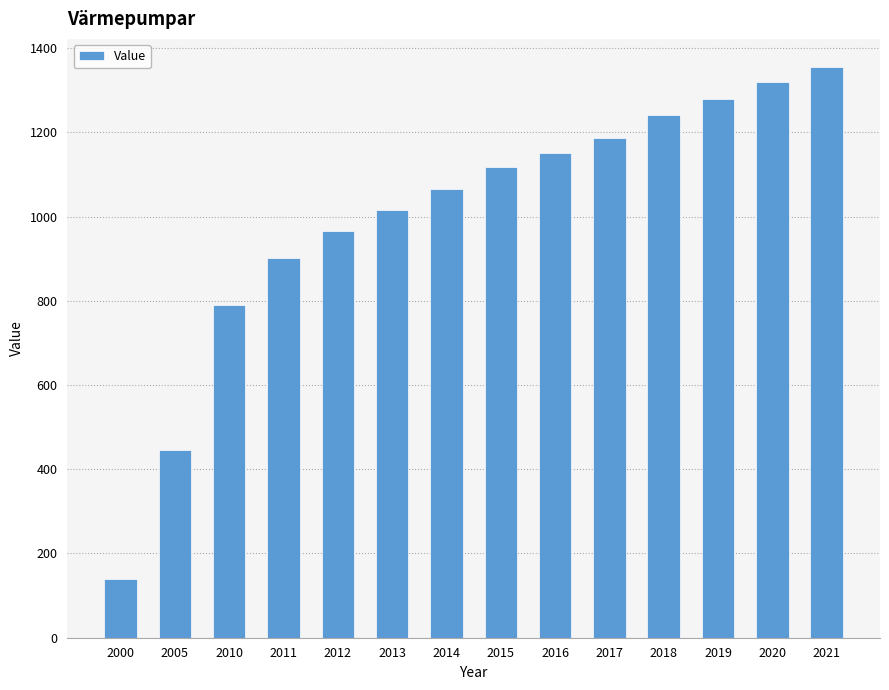

The chart shows a value of 140 at 2000. True or false?

True